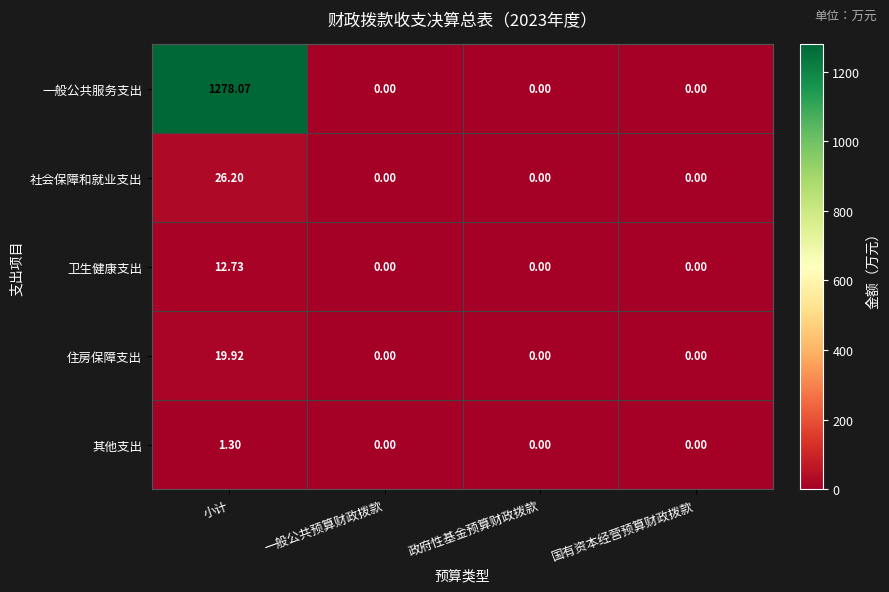

Which series has the largest total across all categories?

一般公共服务支出